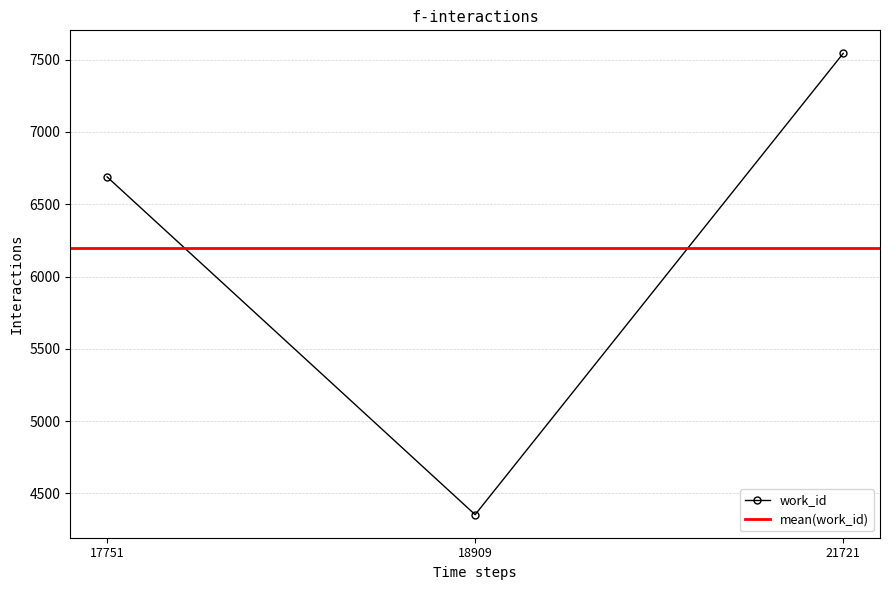

What is the minimum value shown in the chart?

4353